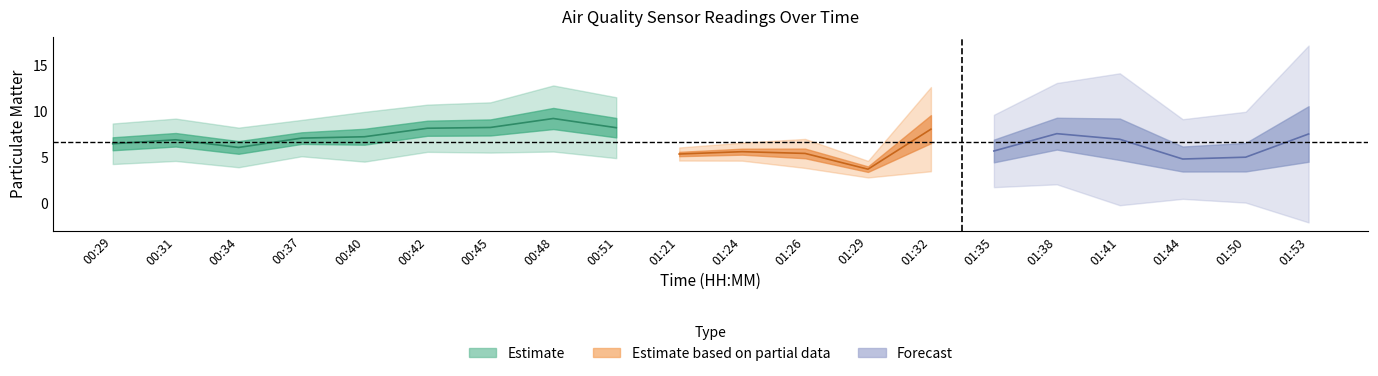

How many lines are shown in the chart?

2